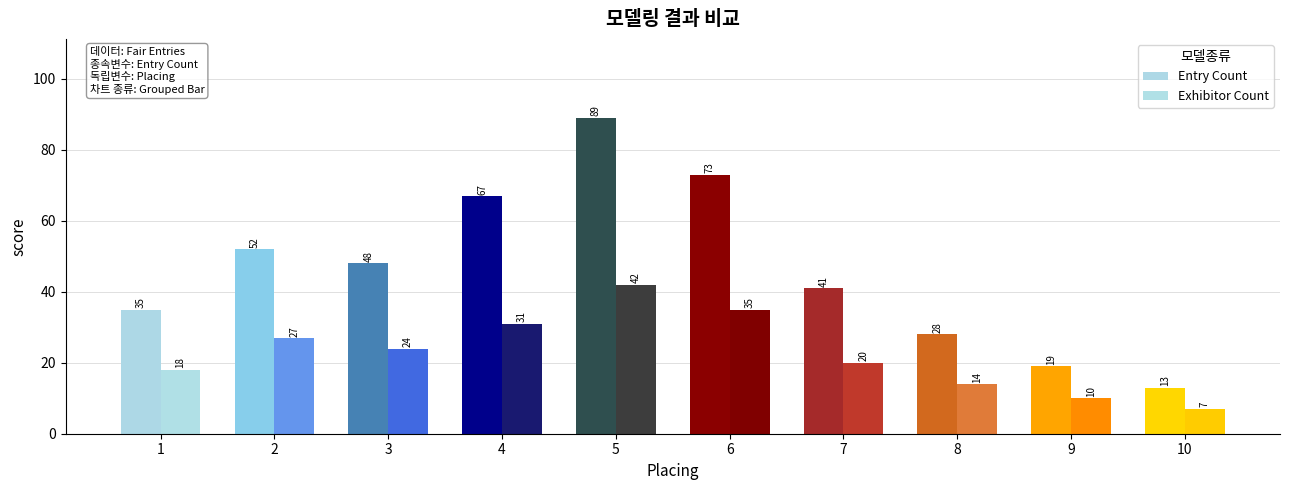

Rank the categories by Entry Count value from lowest to highest.

10, 9, 8, 1, 7, 3, 2, 4, 6, 5